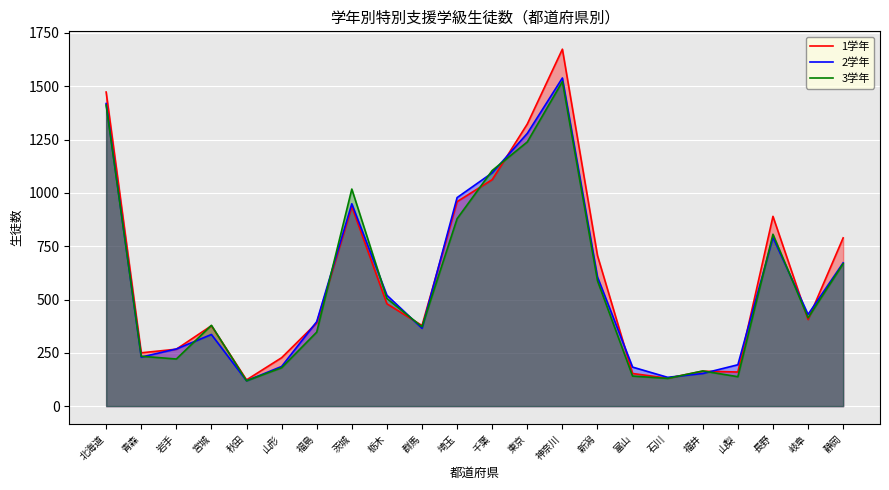

Which category has the highest value in the 2学年 series?

神奈川